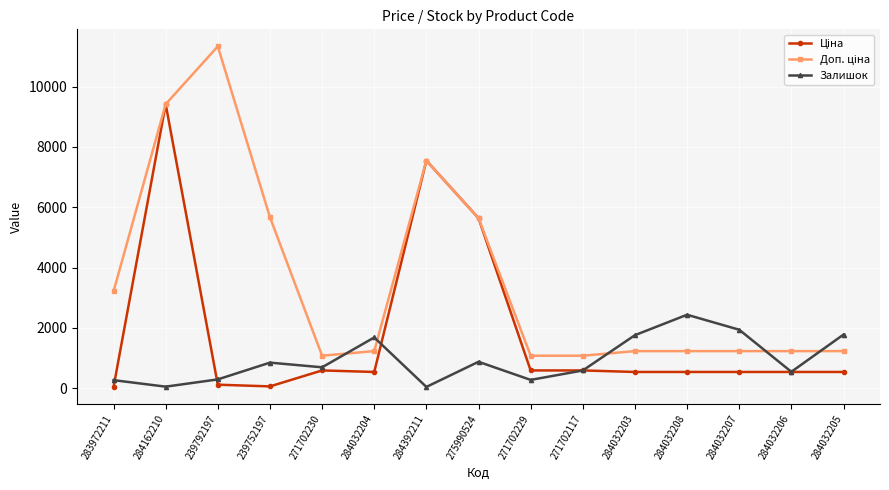

The Залишок series shows 1936.0 at 284032207. True or false?

True